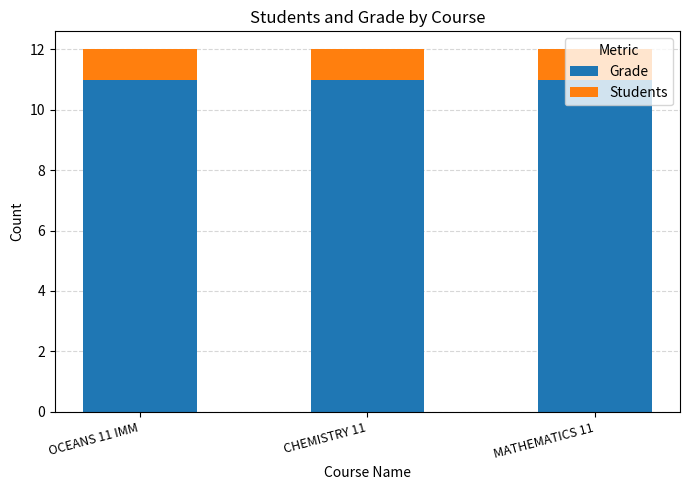

What is the total value across all series at MATHEMATICS 11?

12